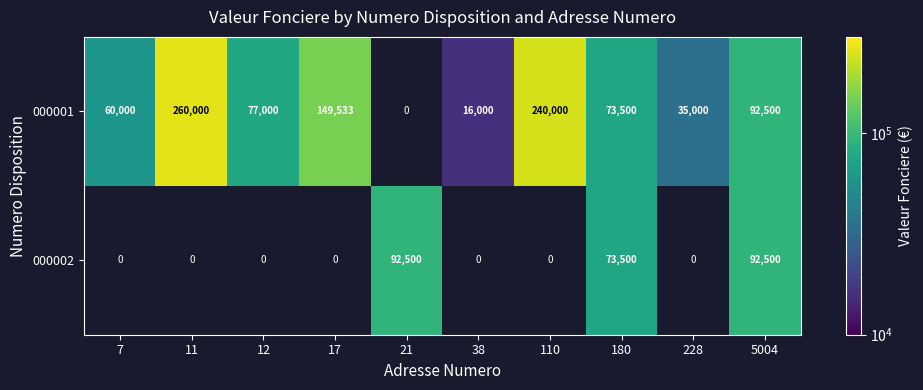

What is the total value across all series at 180?

147000